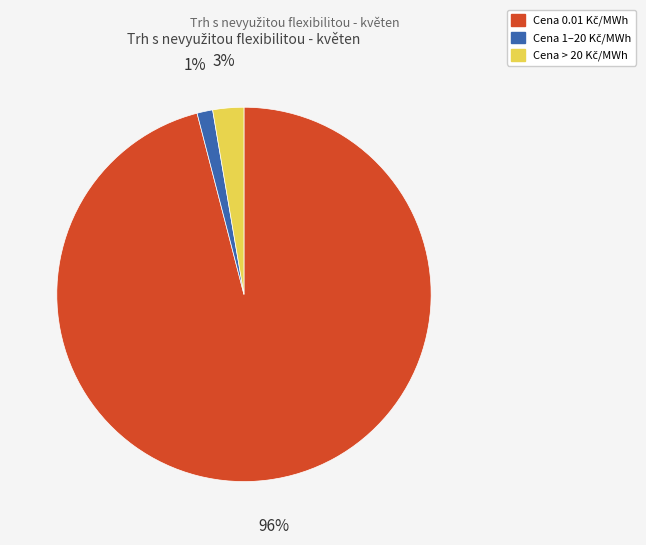

Is there any slice that represents more than half of the pie?

Yes